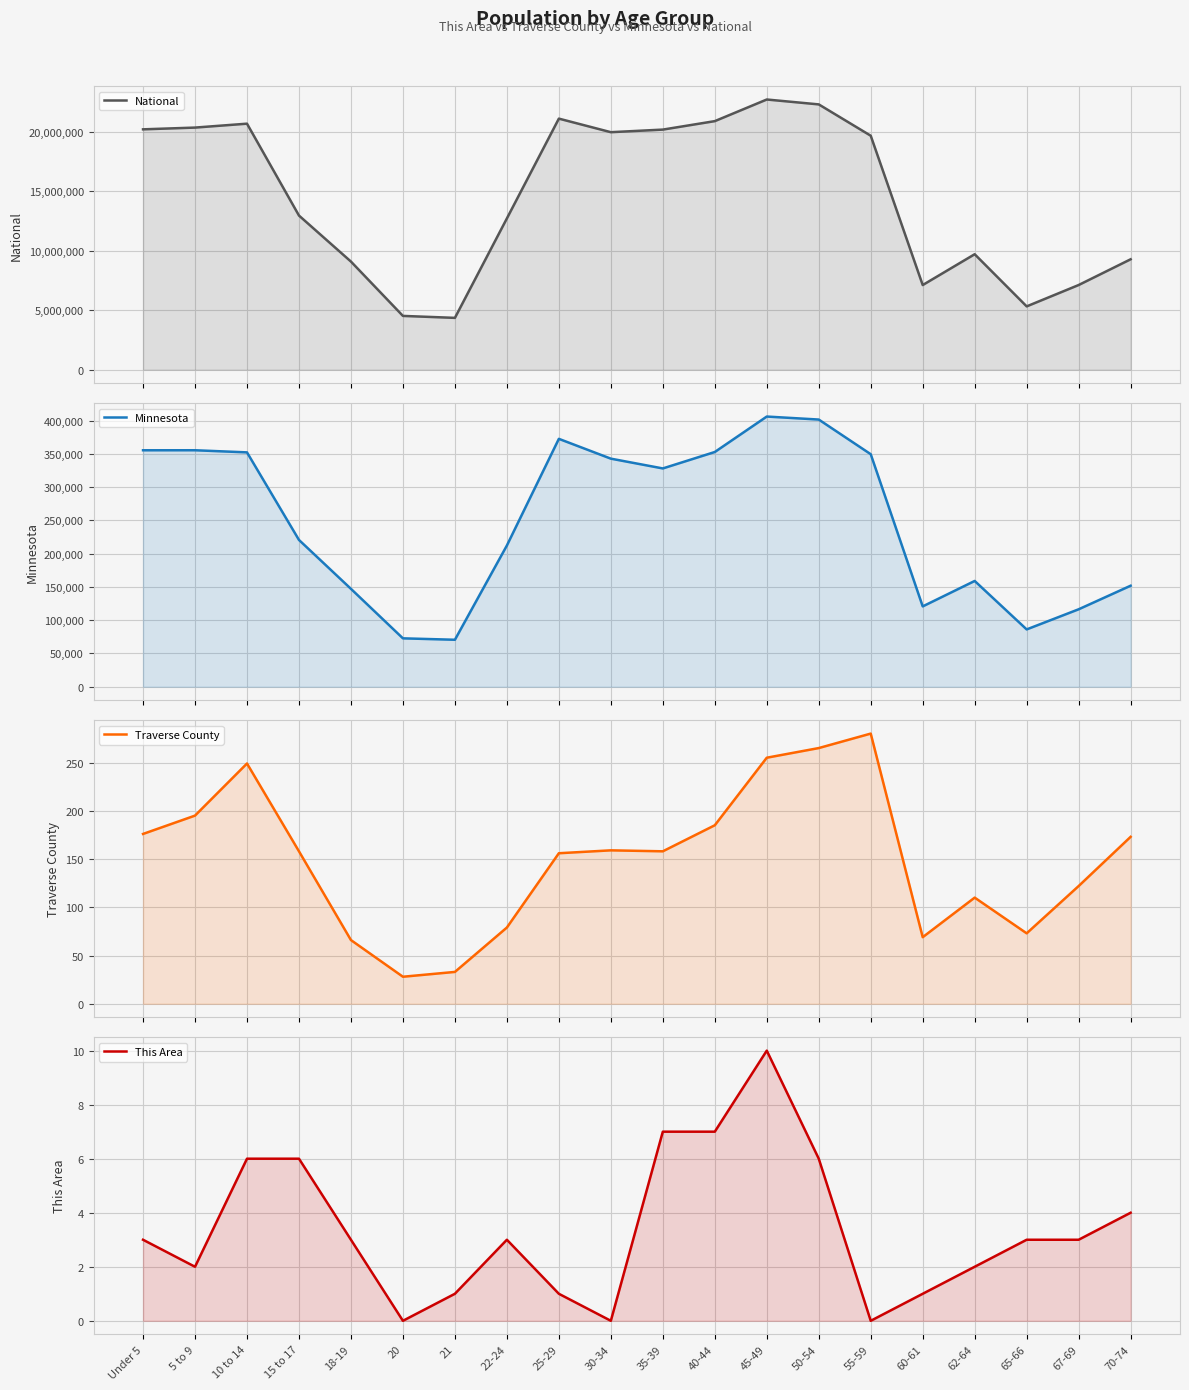

At which category does Minnesota reach its first local peak?

5 to 9